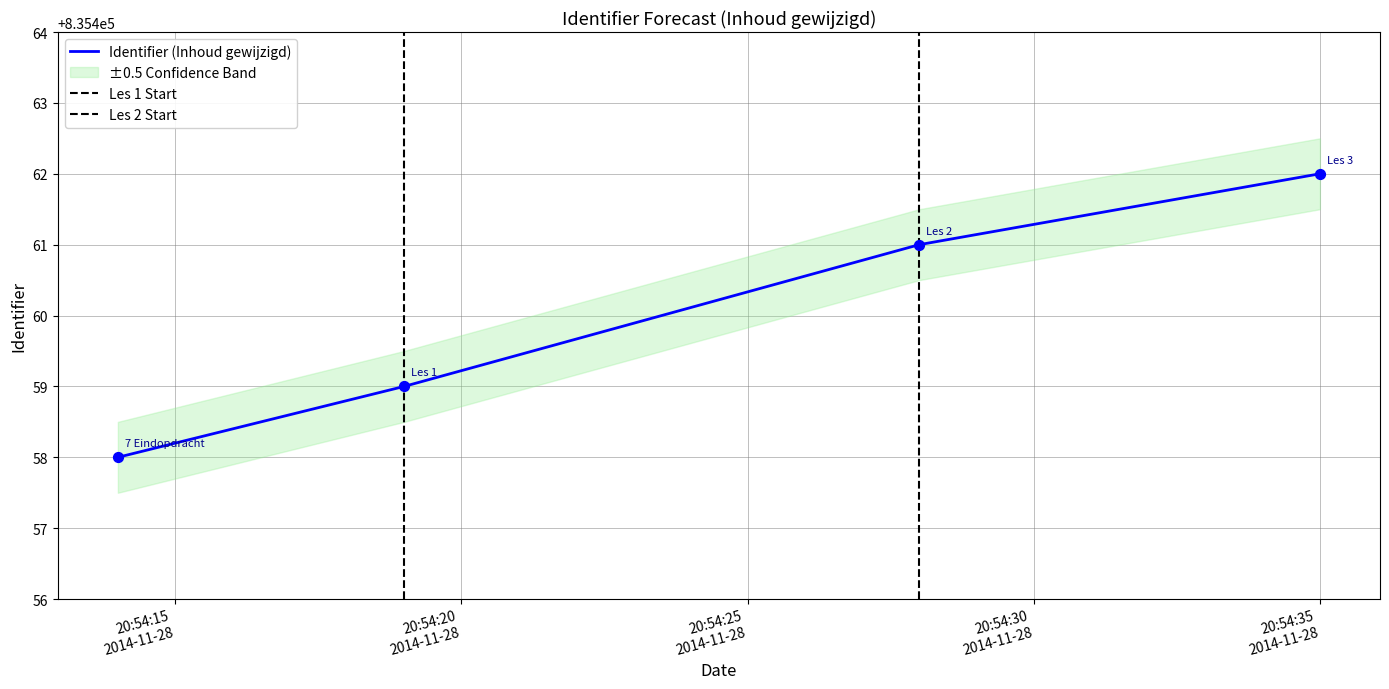

What is the ratio of the value at 2014-11-28 20:54:19 to the value at 2014-11-28 20:54:28?

1.0